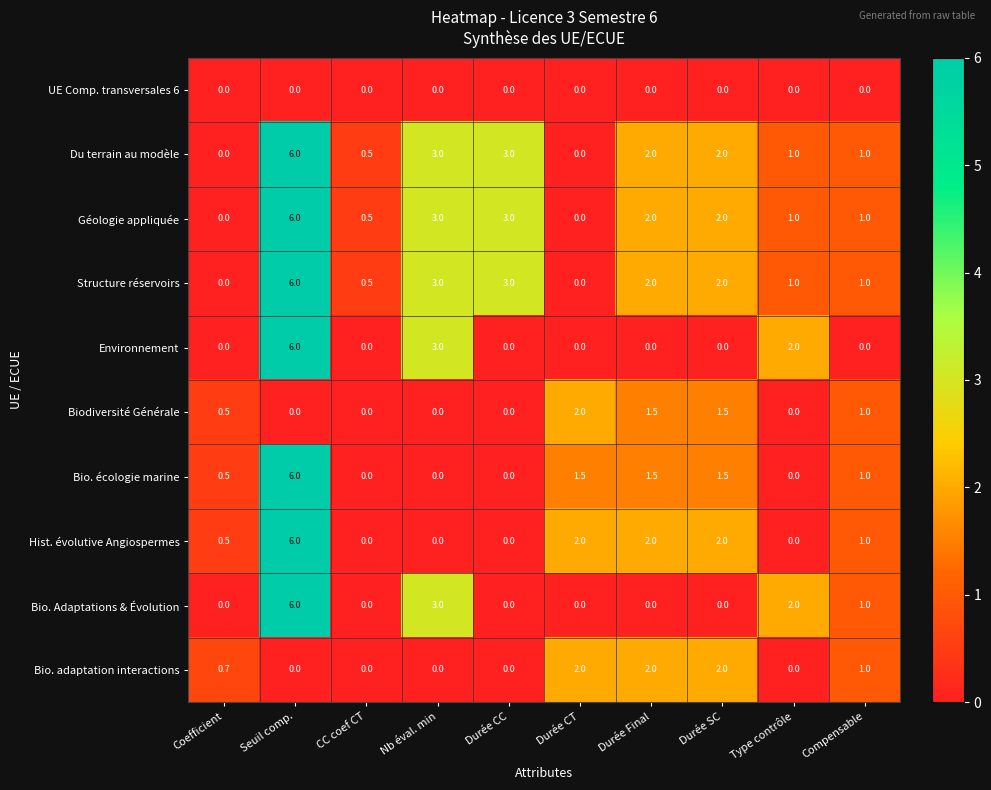

Count the number of data series in this chart.

10